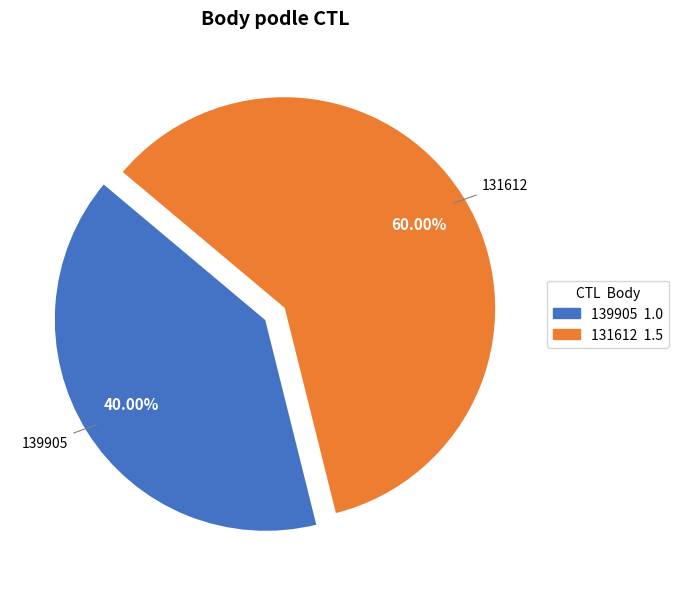

Does any single category account for the majority?

Yes